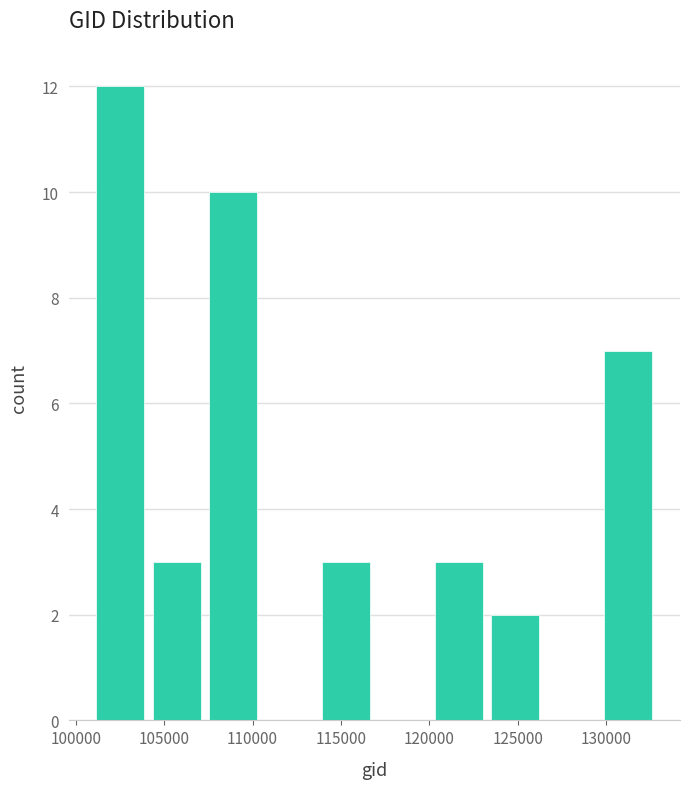

Reading left to right, list every bar in this chart as the range it spans on the x-axis followed by its height. Neither the bar edges nor the heights are printed on the chart, so give them approximately, as read against the axes.

101000 to 104000: 12
104000 to 107500: 3
107500 to 110500: 10
110500 to 113500: 0
113500 to 117000: 3
117000 to 120000: 0
120000 to 123500: 3
123500 to 126500: 2
126500 to 129500: 0
129500 to 133000: 7